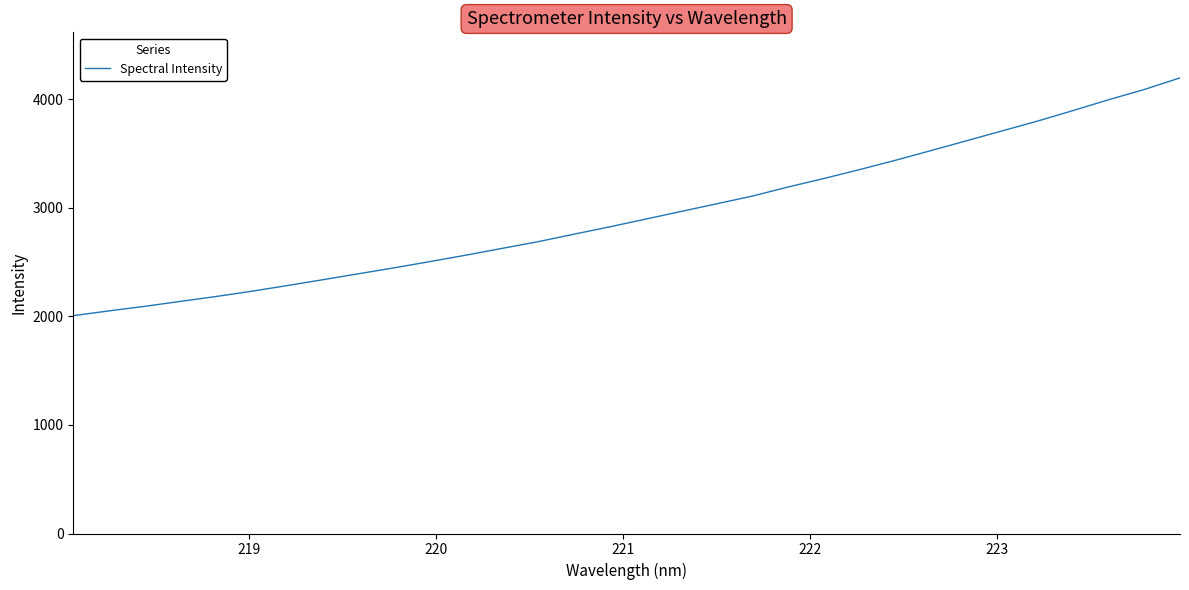

What is the difference between the maximum and minimum values?

2189.4